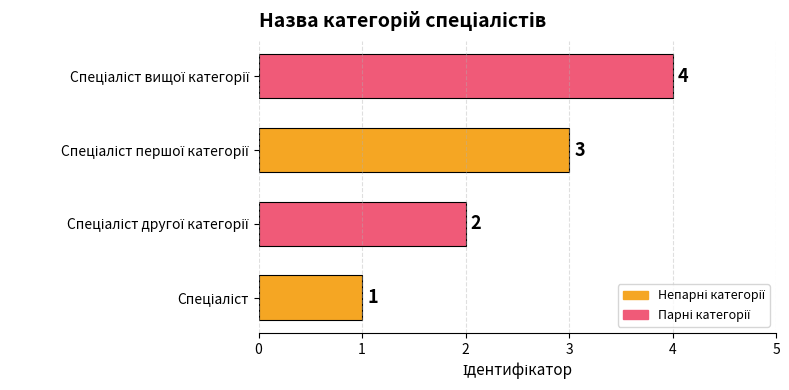

How many values are between 2 and 4?

3